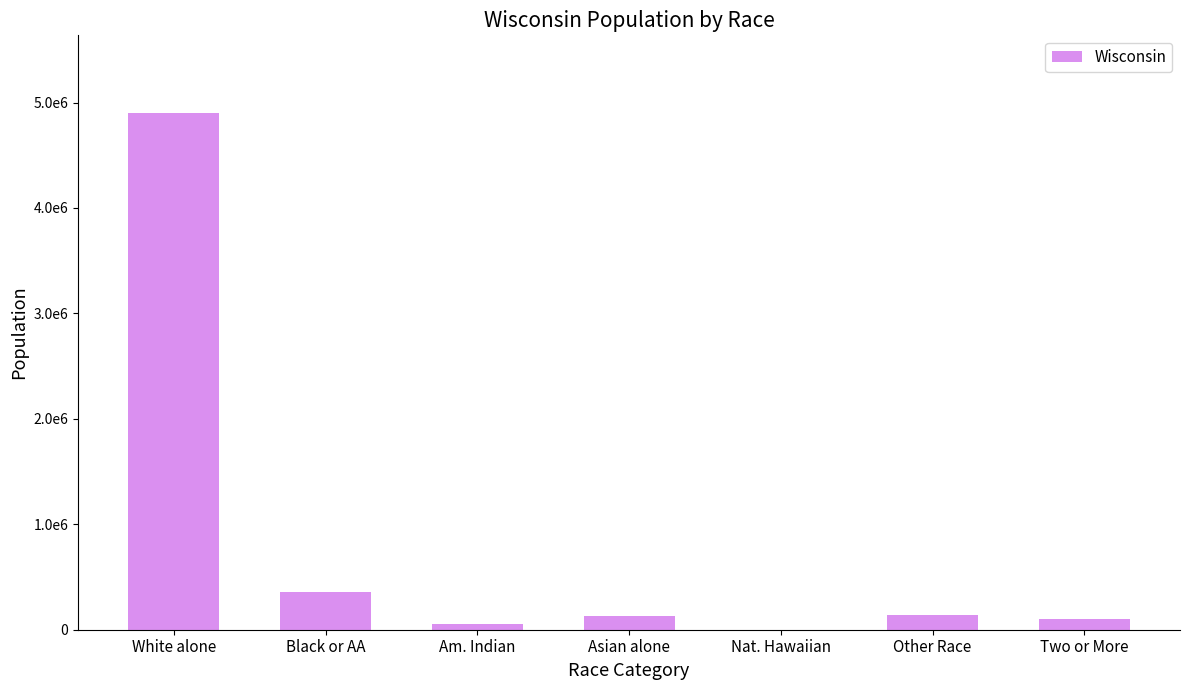

List the labels in order of value, smallest first.

Nat. Hawaiian, Am. Indian, Two or More, Asian alone, Other Race, Black or AA, White alone